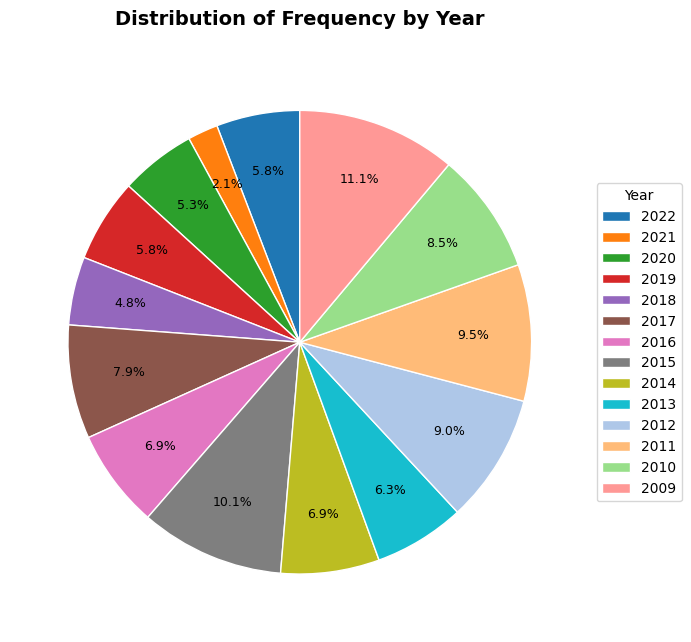

Count the number of slices in the pie.

14